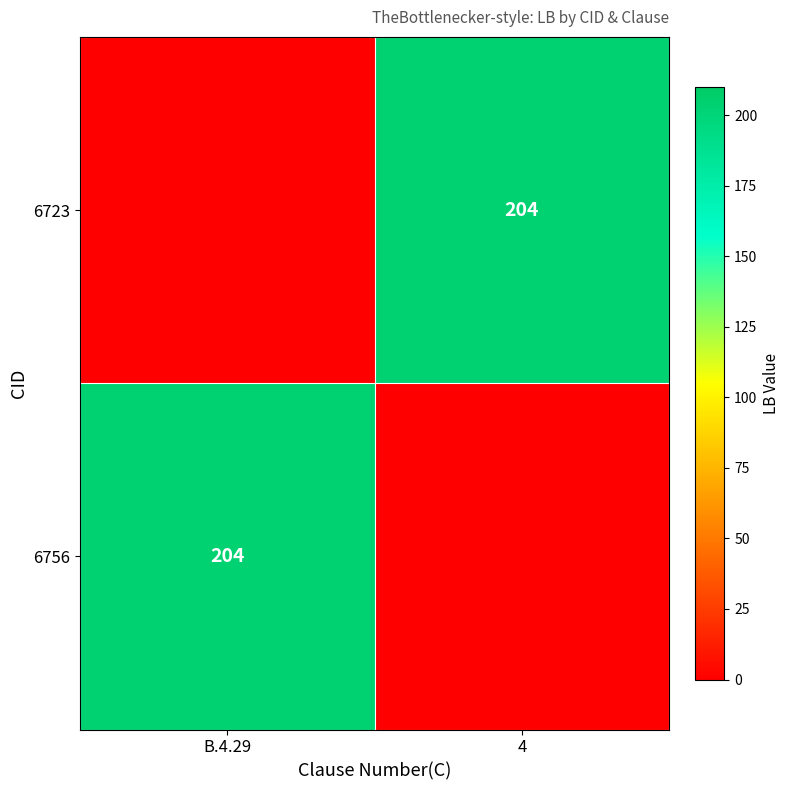

The 6723 series shows 204 at 4. True or false?

True